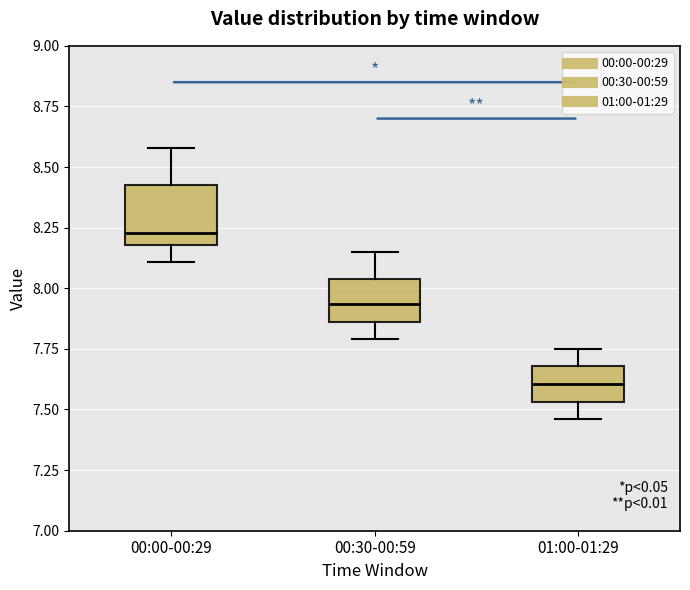

Which box's median line is the lowest?

01:00-01:29